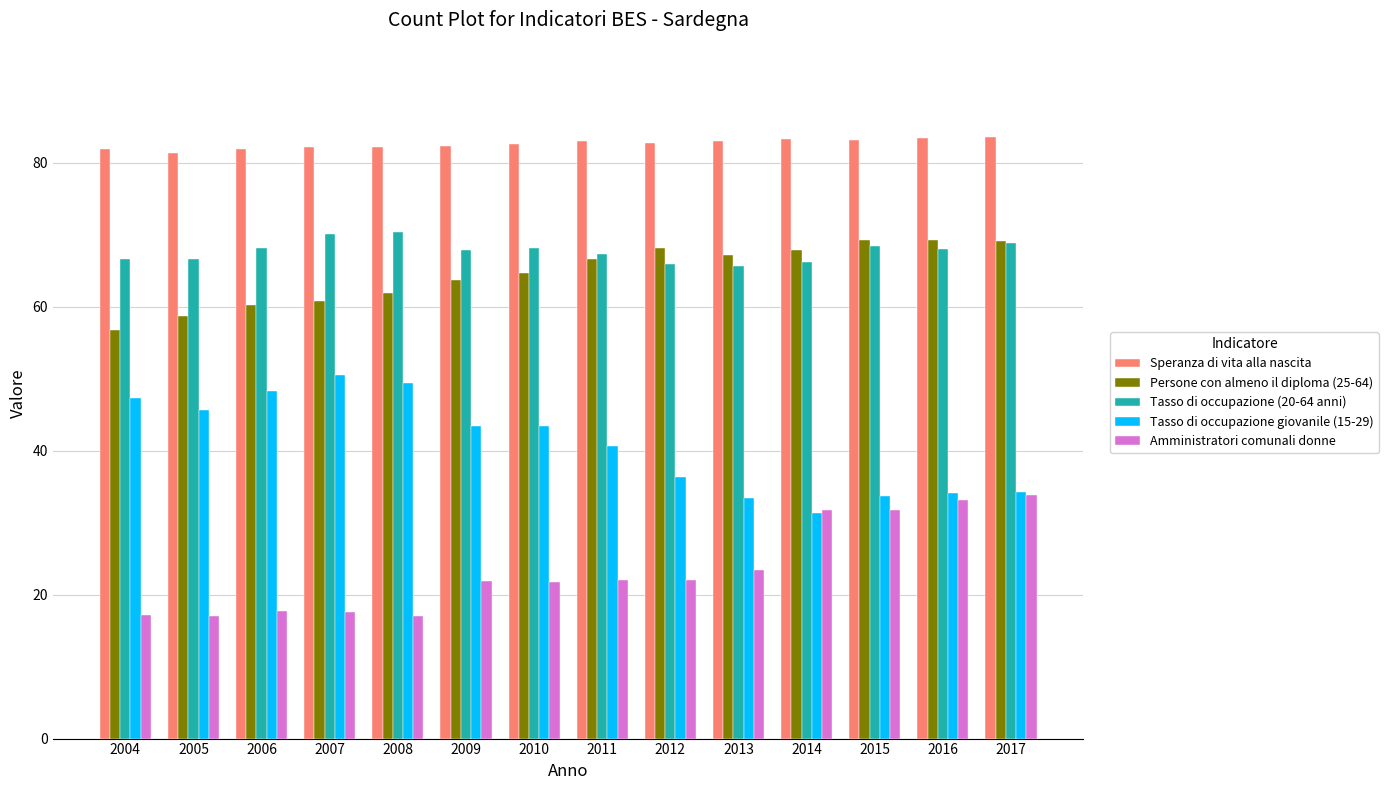

What is the difference between the second highest and minimum values in the Amministratori comunali donne series?

16.0